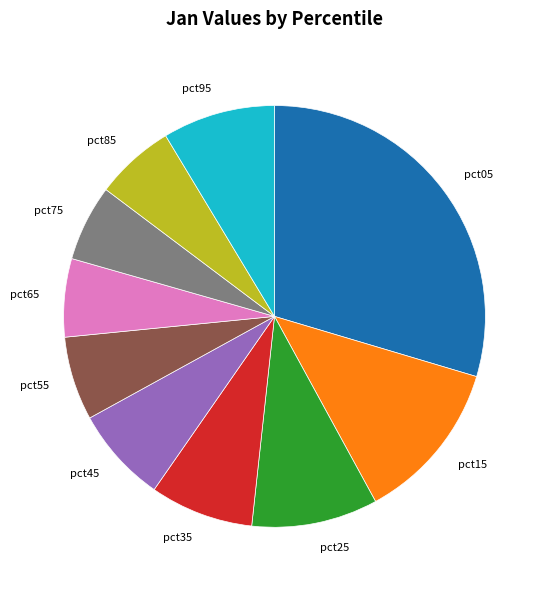

Does pct75 account for over 50% of the chart?

No